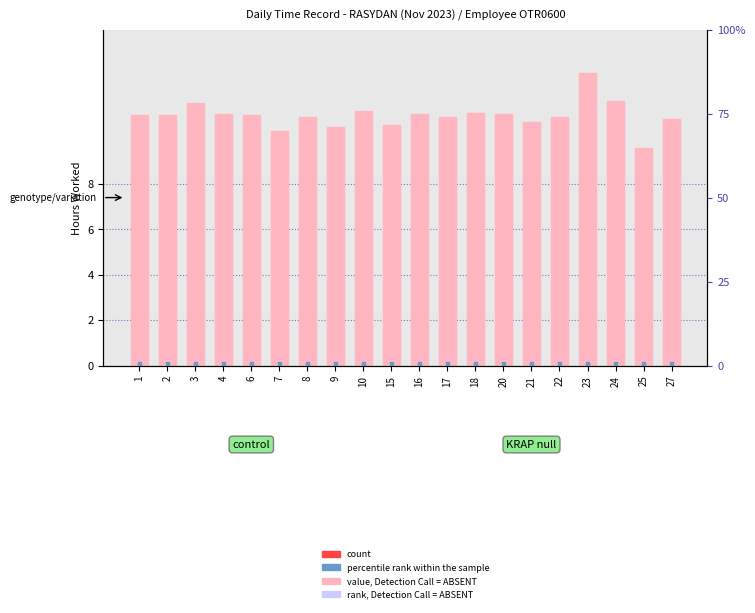

Between 8 and 18, which series saw the biggest shift?

Low (hours worked)